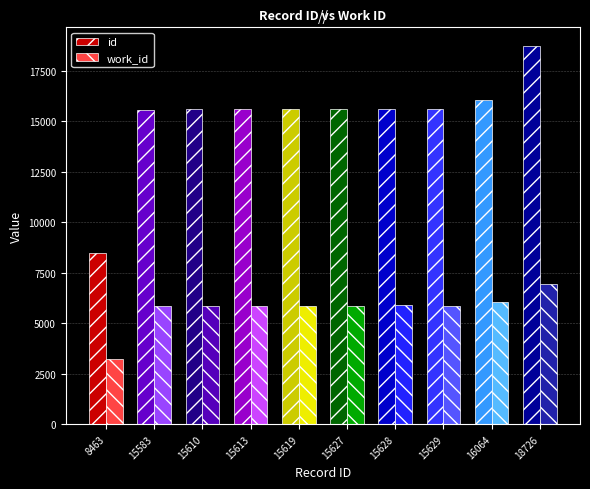

Which series has the widest spread of values?

id